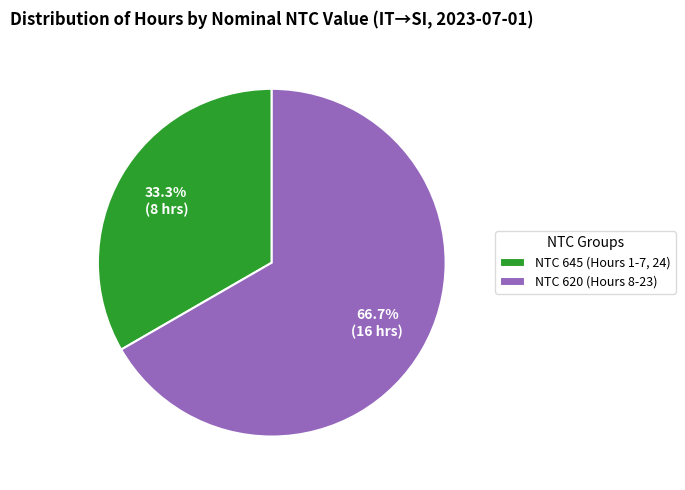

Is there a majority slice in this chart?

Yes